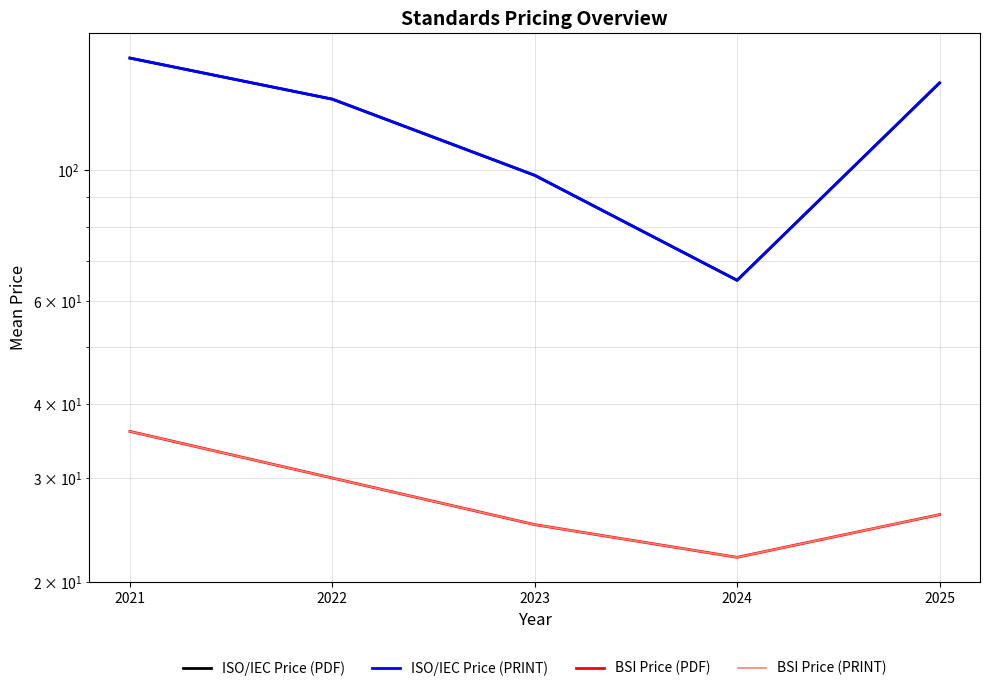

True or false: BSI Price (PDF) and ISO/IEC Price (PRINT) cross at least once.

False